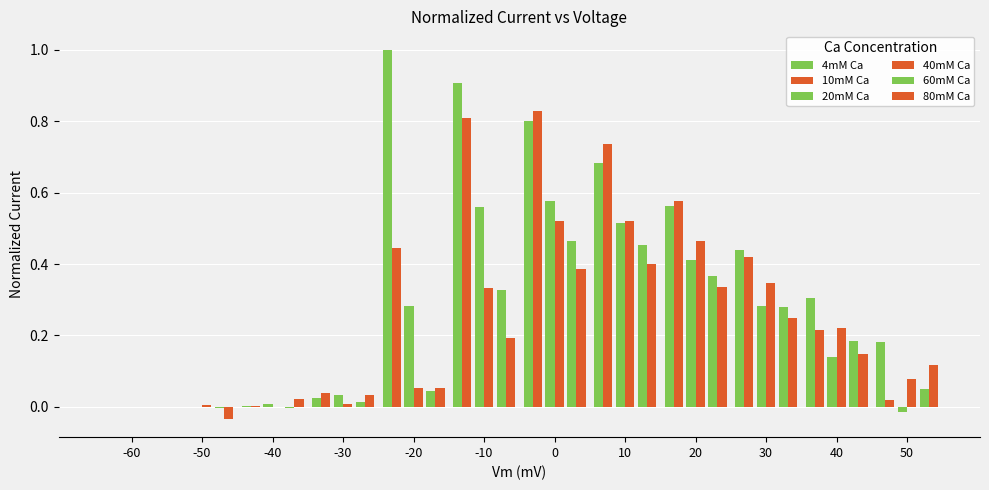

True or false: 4mM Ca has a value of 1.8 at -20.

False